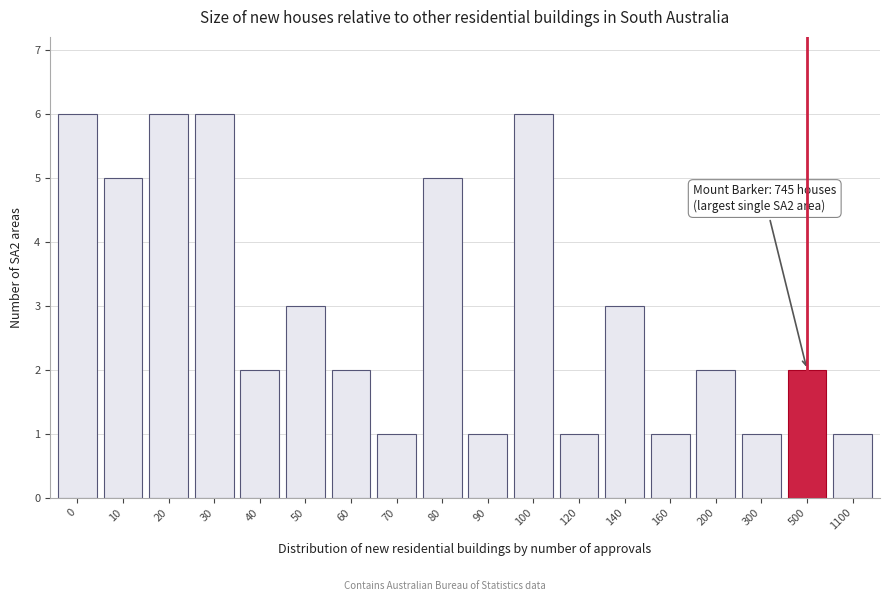

Reading left to right, extract all data points from this chart.

0=6	10=5	20=6	30=6	40=2	50=3	60=2	70=1	80=5	90=1	100=6	120=1	140=3	160=1	200=2	300=1	500=2	1100=1